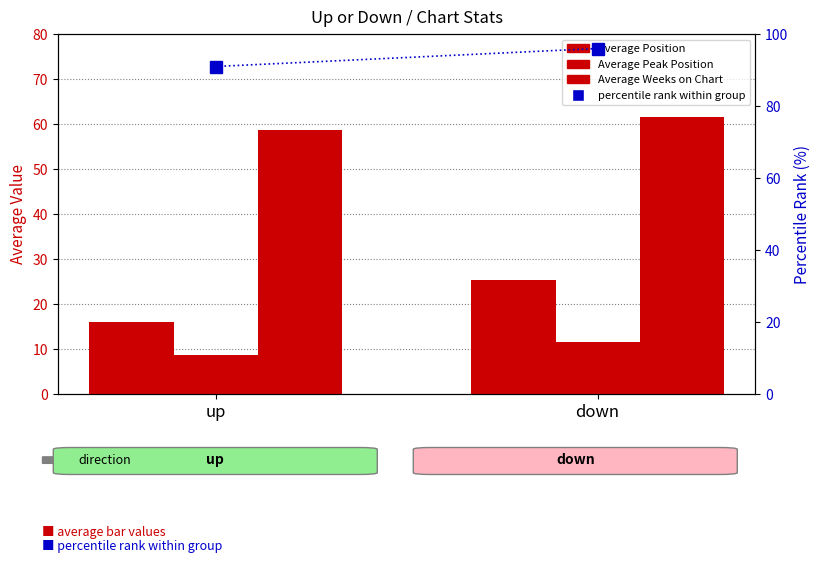

Is the value of Average Peak Position at down greater than the value of Average Position at up?

No